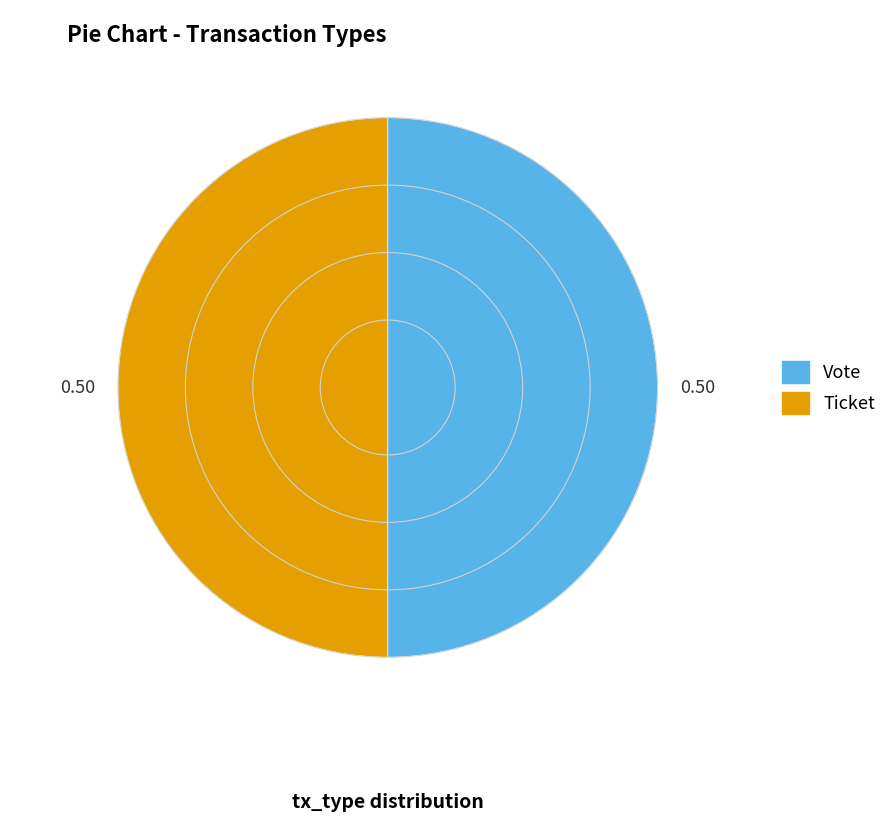

Count the number of slices in the pie.

2